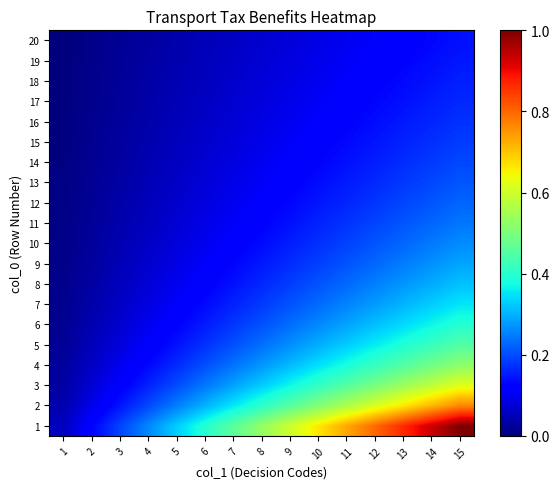

Which label corresponds to the largest value in the chart?

15